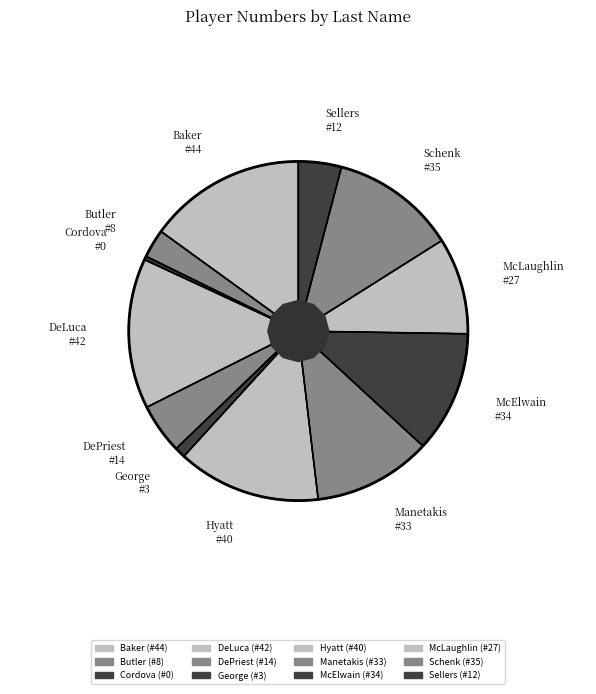

Count the number of slices in the pie.

12